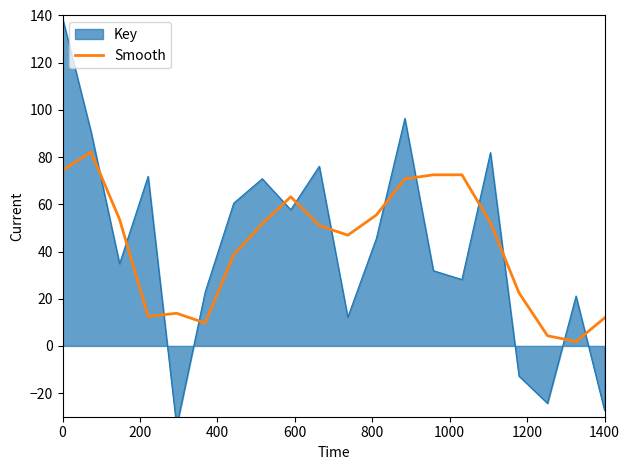

The value of Smooth at 1400 is 11.9. True or false?

True